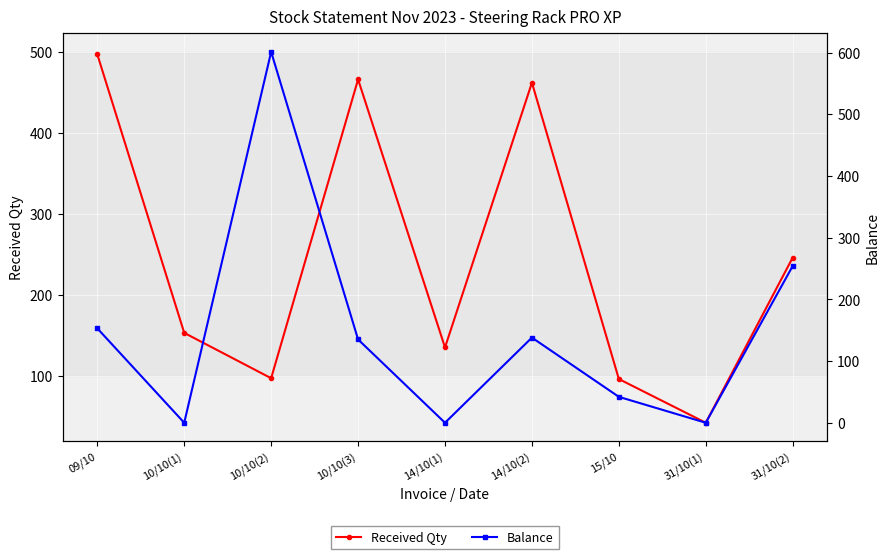

Is this an area chart (filled region under the line)?

No